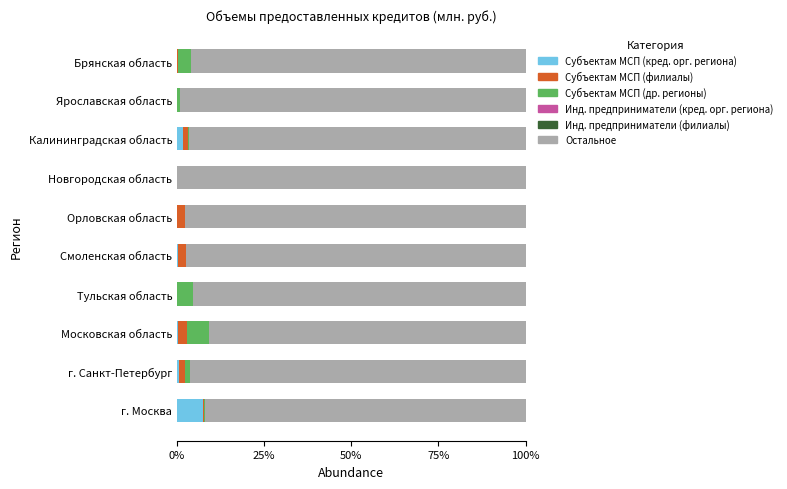

True or false: Субъектам МСП (кред. орг. региона) has a value of 7.4 at г. Москва.

True